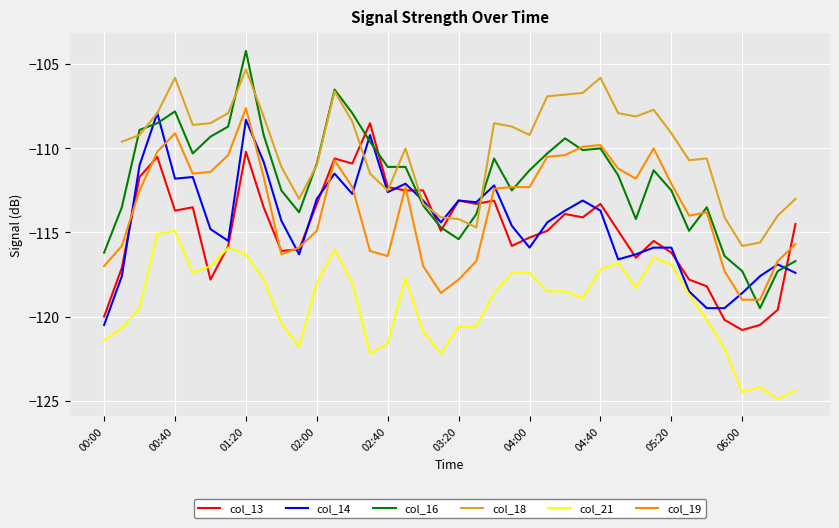

At which label is col_21 closest to -119?

27